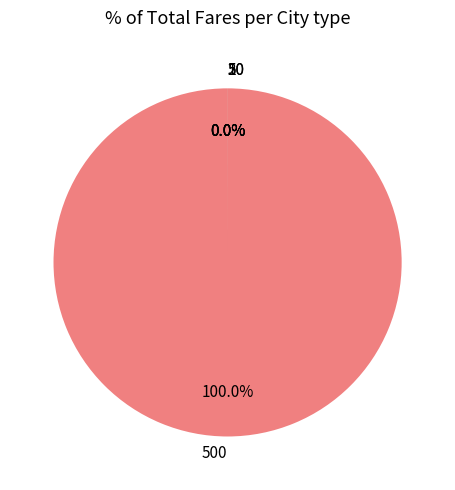

What is the largest slice in the pie chart?

500